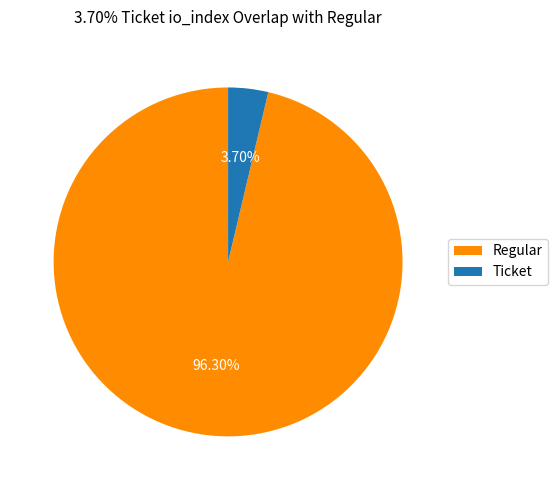

Does any single category account for the majority?

Yes